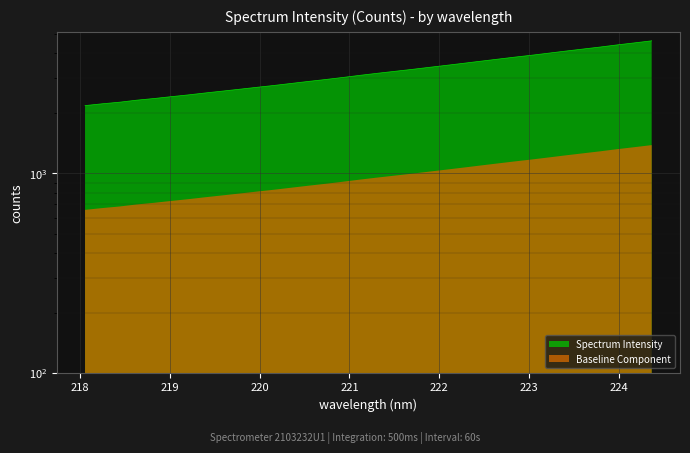

What is the label of the 30th point from the right?

218.8244